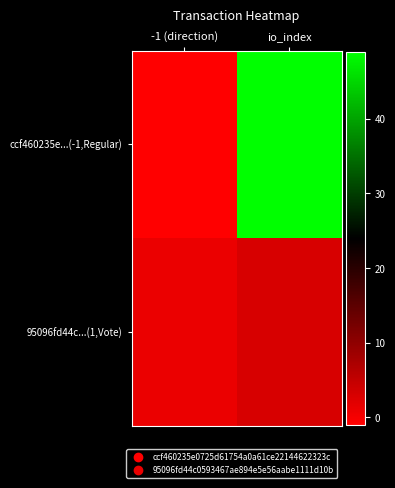

List the series in order of their peak value, lowest first.

95096fd44c...(1,Vote), ccf460235e...(-1,Regular)